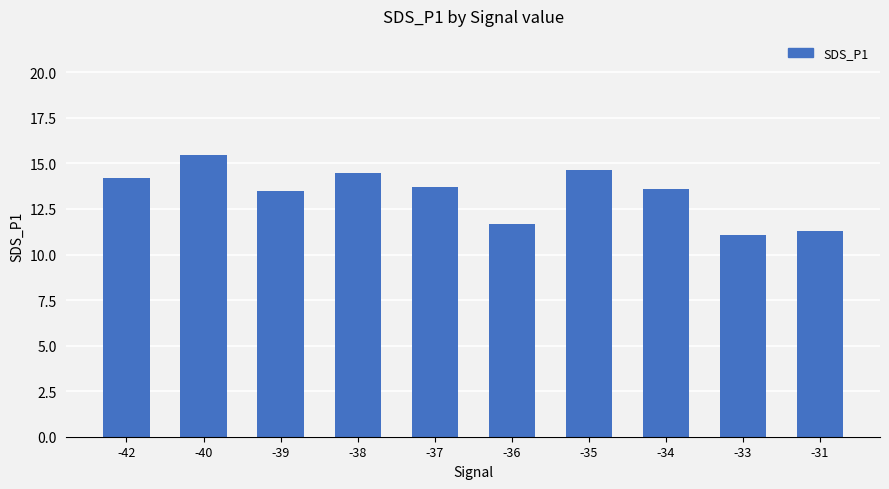

What is the value of the 5th bar from the left?

13.7